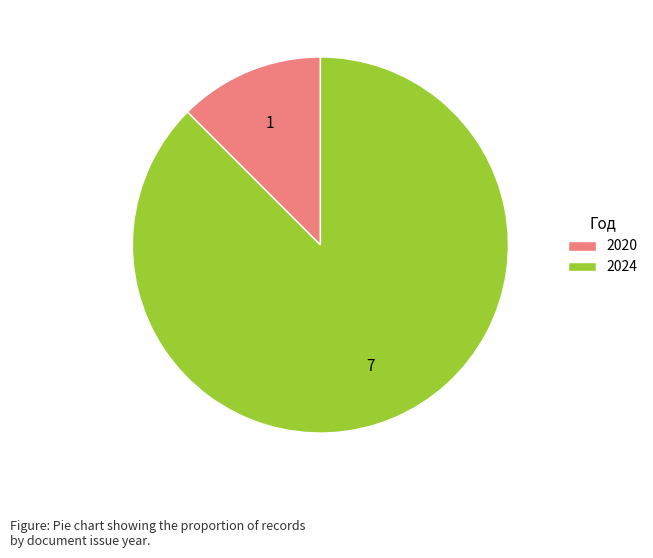

True or false: 2020 accounts for 12% of the total.

True